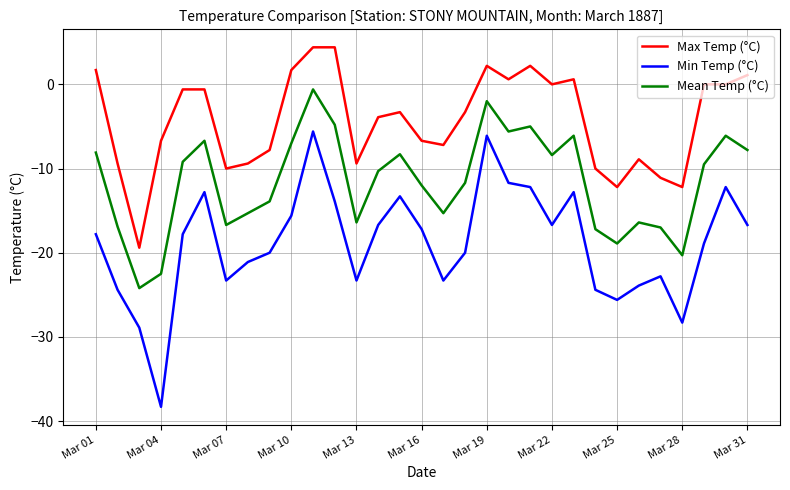

True or false: Max Temp (°C) has more than 2 interior local peaks.

True